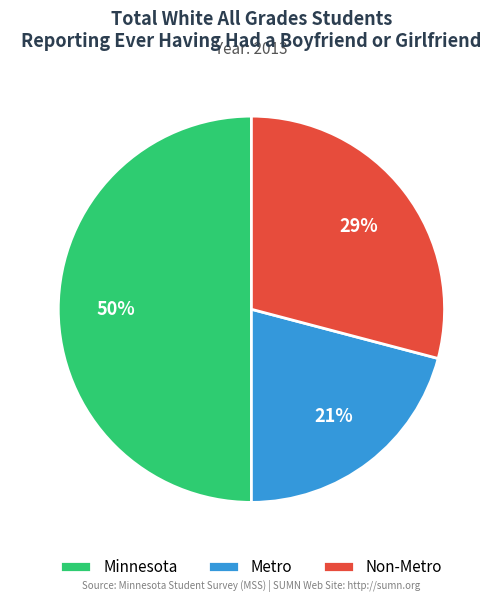

Count the number of slices in the pie.

3